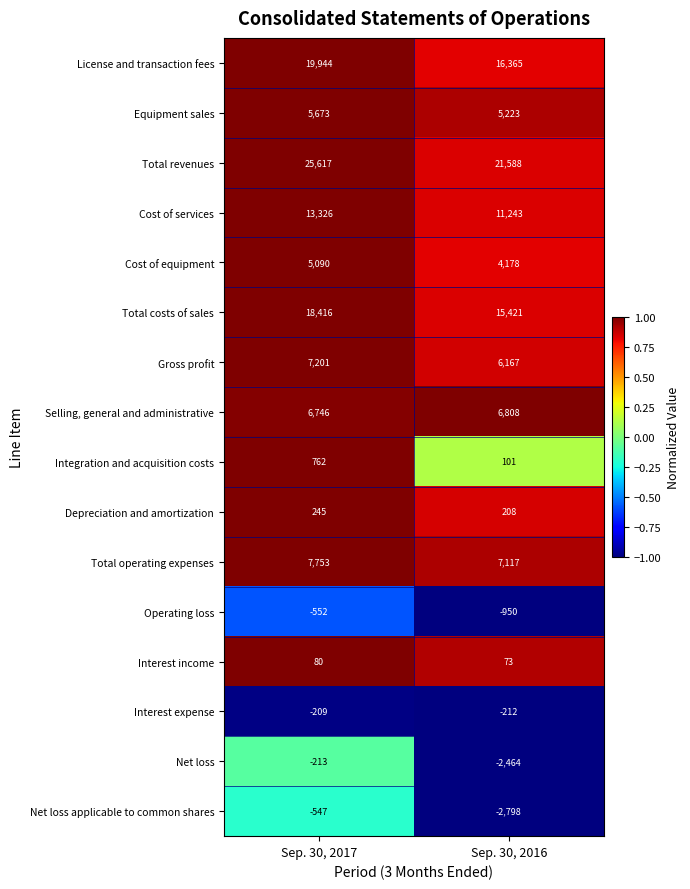

What is the spread (max minus min) of values at Sep. 30, 2016?

24386